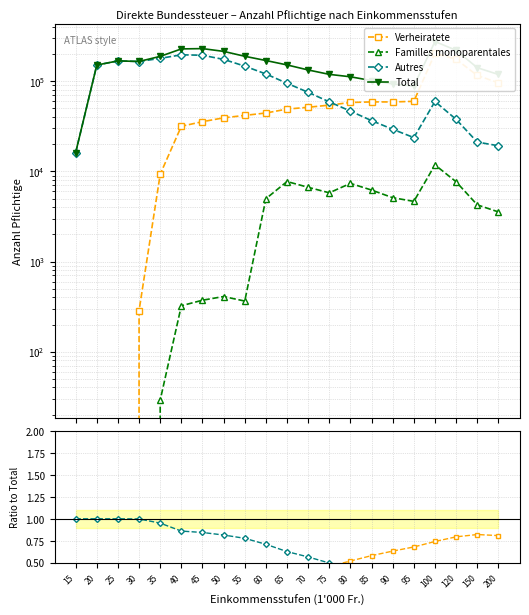

Reading right to left, list all the values displayed in this chart.

Verheiratete: 0.8	0.8	0.8	0.7	0.7	0.6	0.6	0.5	0.5	0.4	0.3	0.3	0.2	0.2	0.2	0.1	0.0	0.0	0.0	0.0	0.0
Familles monoparentales: 0.0	0.0	0.0	0.0	0.1	0.1	0.1	0.1	0.0	0.0	0.1	0.0	0.0	0.0	0.0	0.0	0.0	0.0	0.0	0.0	0.0
Autres: 0.2	0.1	0.2	0.2	0.3	0.3	0.4	0.4	0.5	0.6	0.6	0.7	0.8	0.8	0.8	0.9	1.0	1.0	1.0	1.0	1.0
Total: 119092.0	141551.0	221057.0	276159.0	88322.0	93468.0	101890.0	112239.0	119371.0	133598.0	151930.0	170085.0	189477.0	214819.0	230586.0	228802.0	189089.0	166028.0	168444.0	151417.0	16186.0